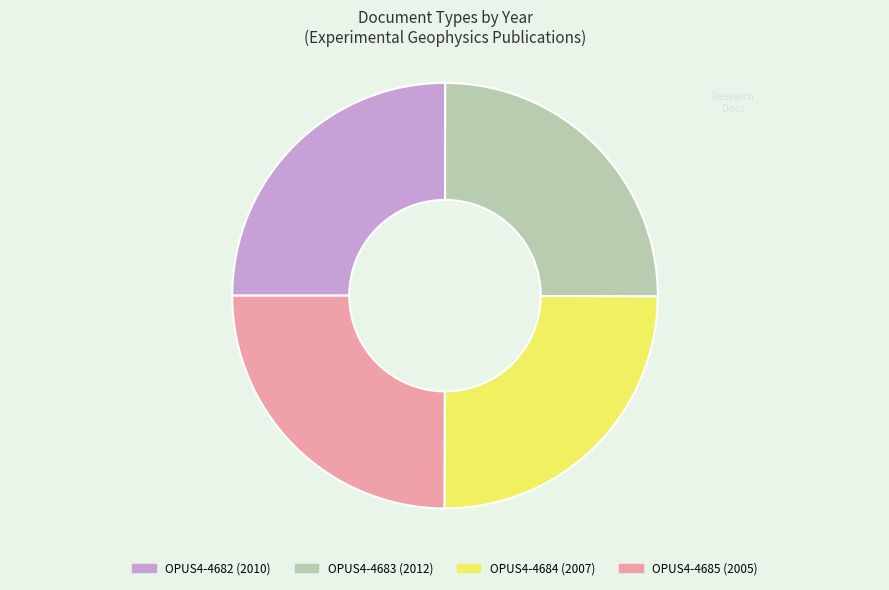

True or false: OPUS4-4684 (2007) accounts for 19% of the total.

False